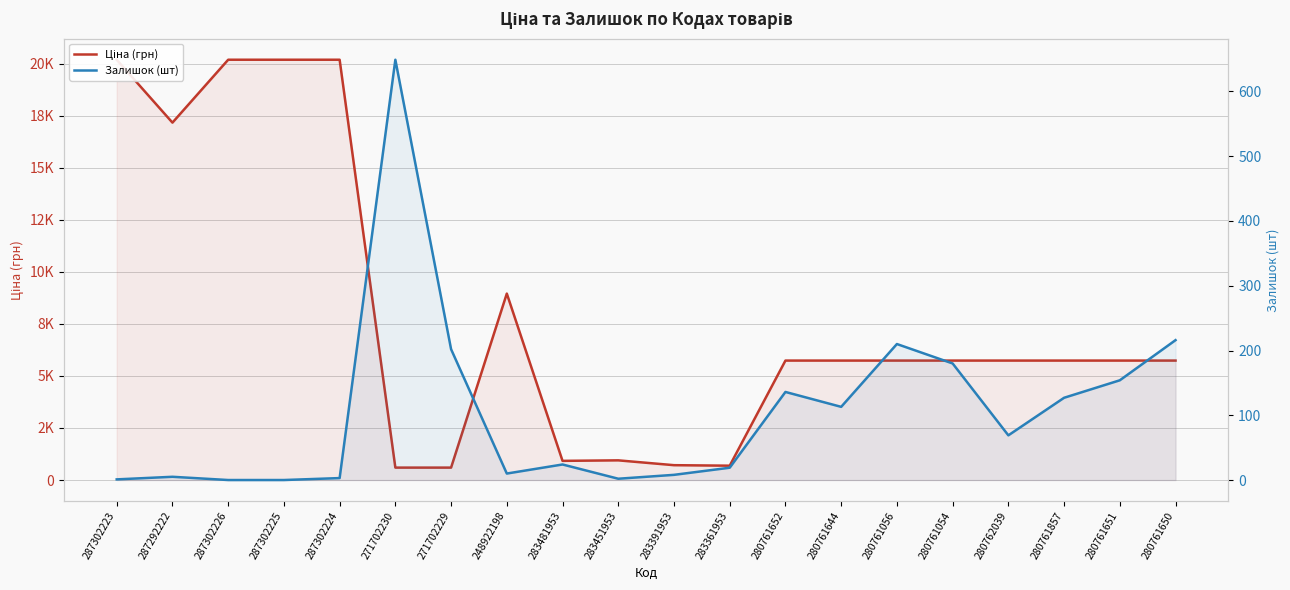

What is the spread (max minus min) of values at 283361953?

669.5